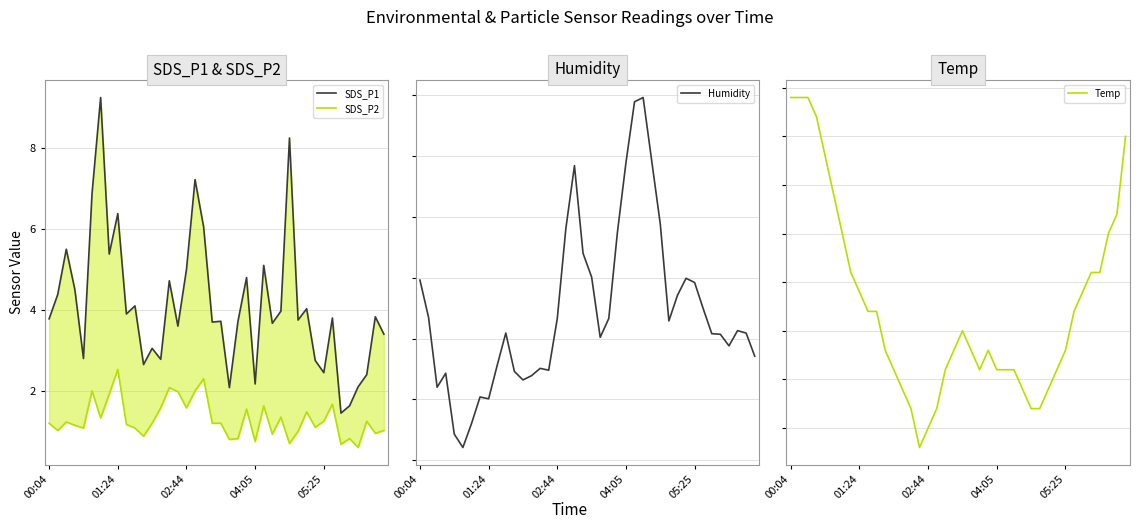

What is the sum of all Humidity values?

984.2